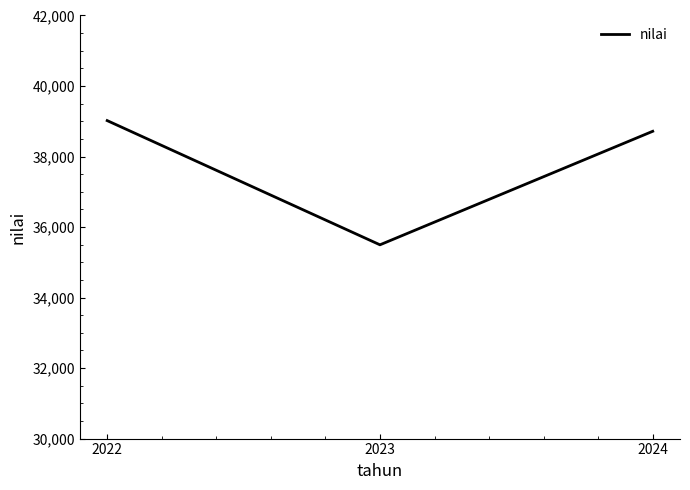

How many distinct data groups are displayed?

1